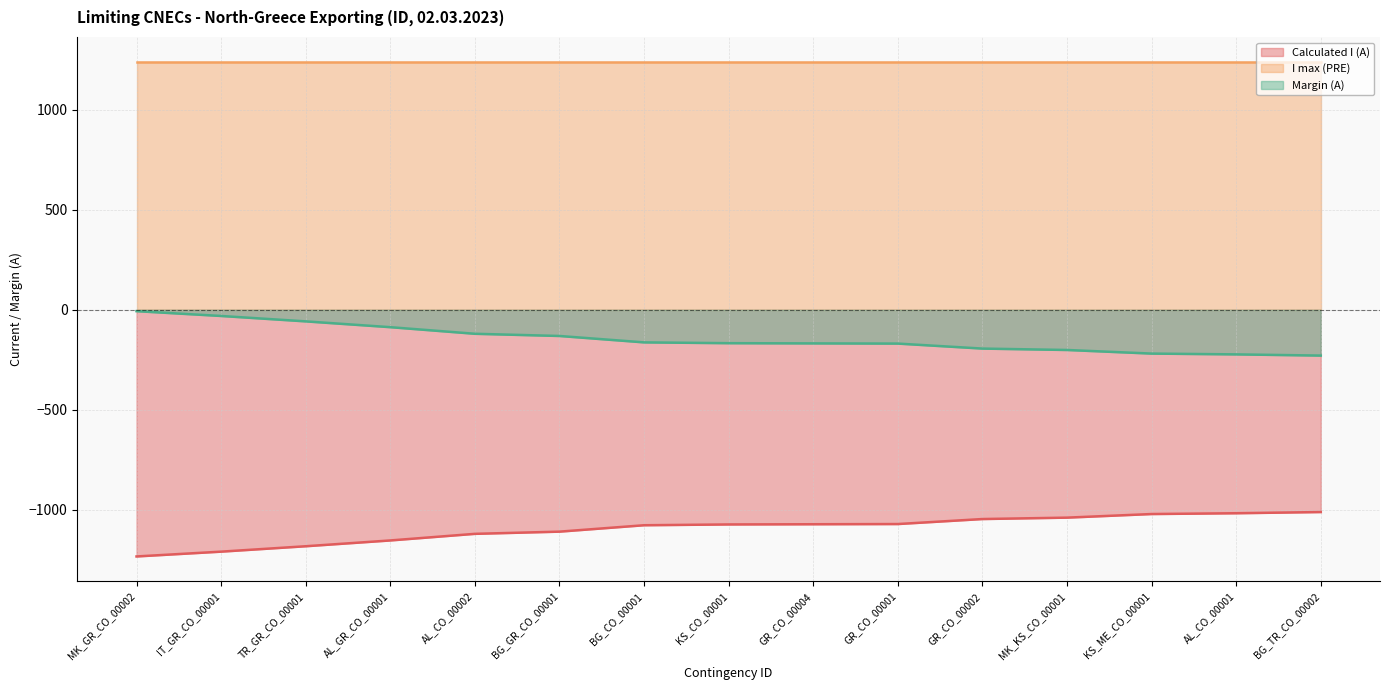

True or false: Calculated I (A) has a value of -1017 at AL_CO_00001.

True